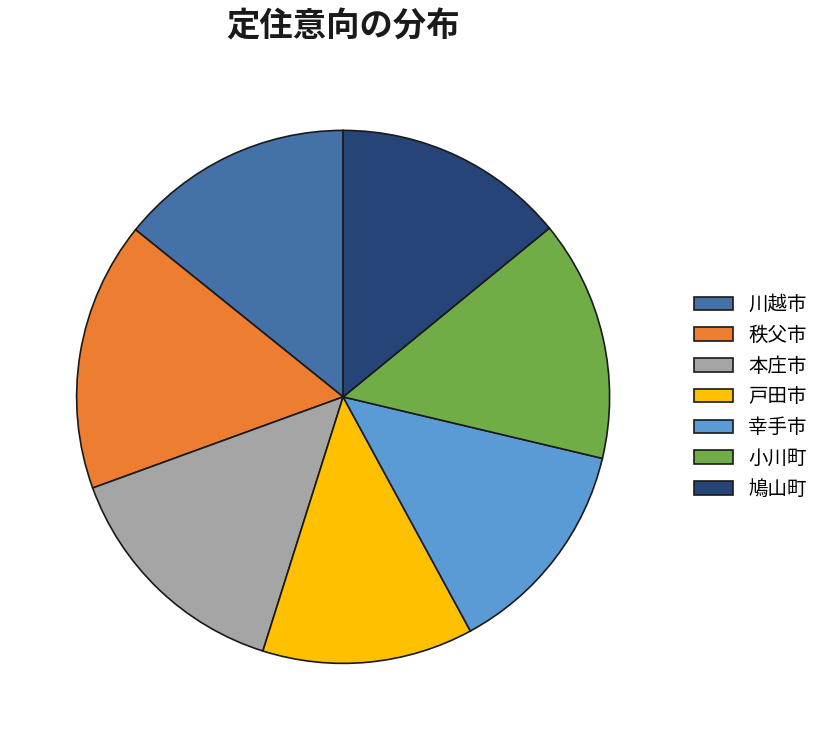

Is it true that 小川町 is 1% of the pie?

False